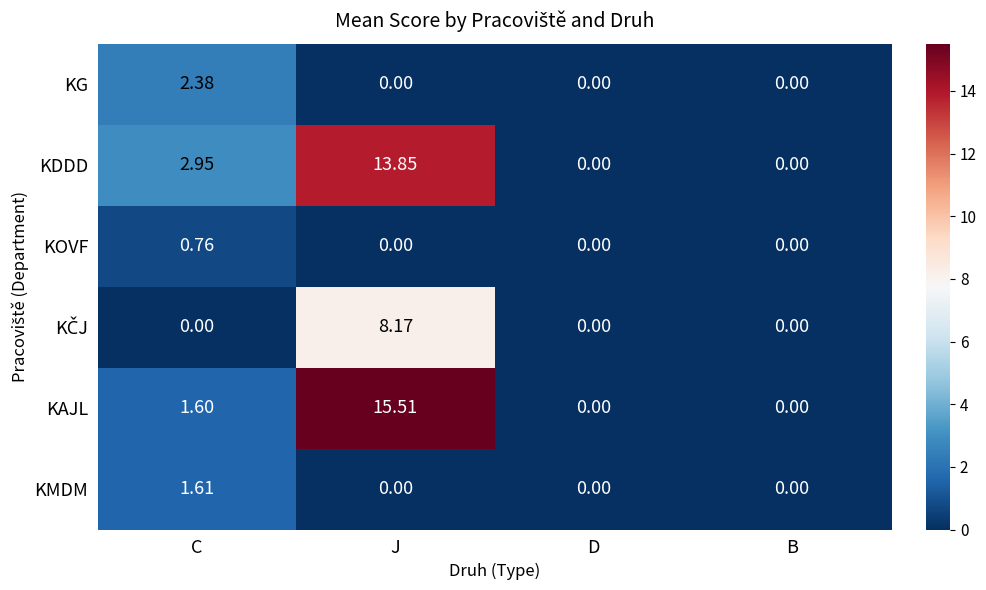

Which series has the widest spread of values?

KAJL